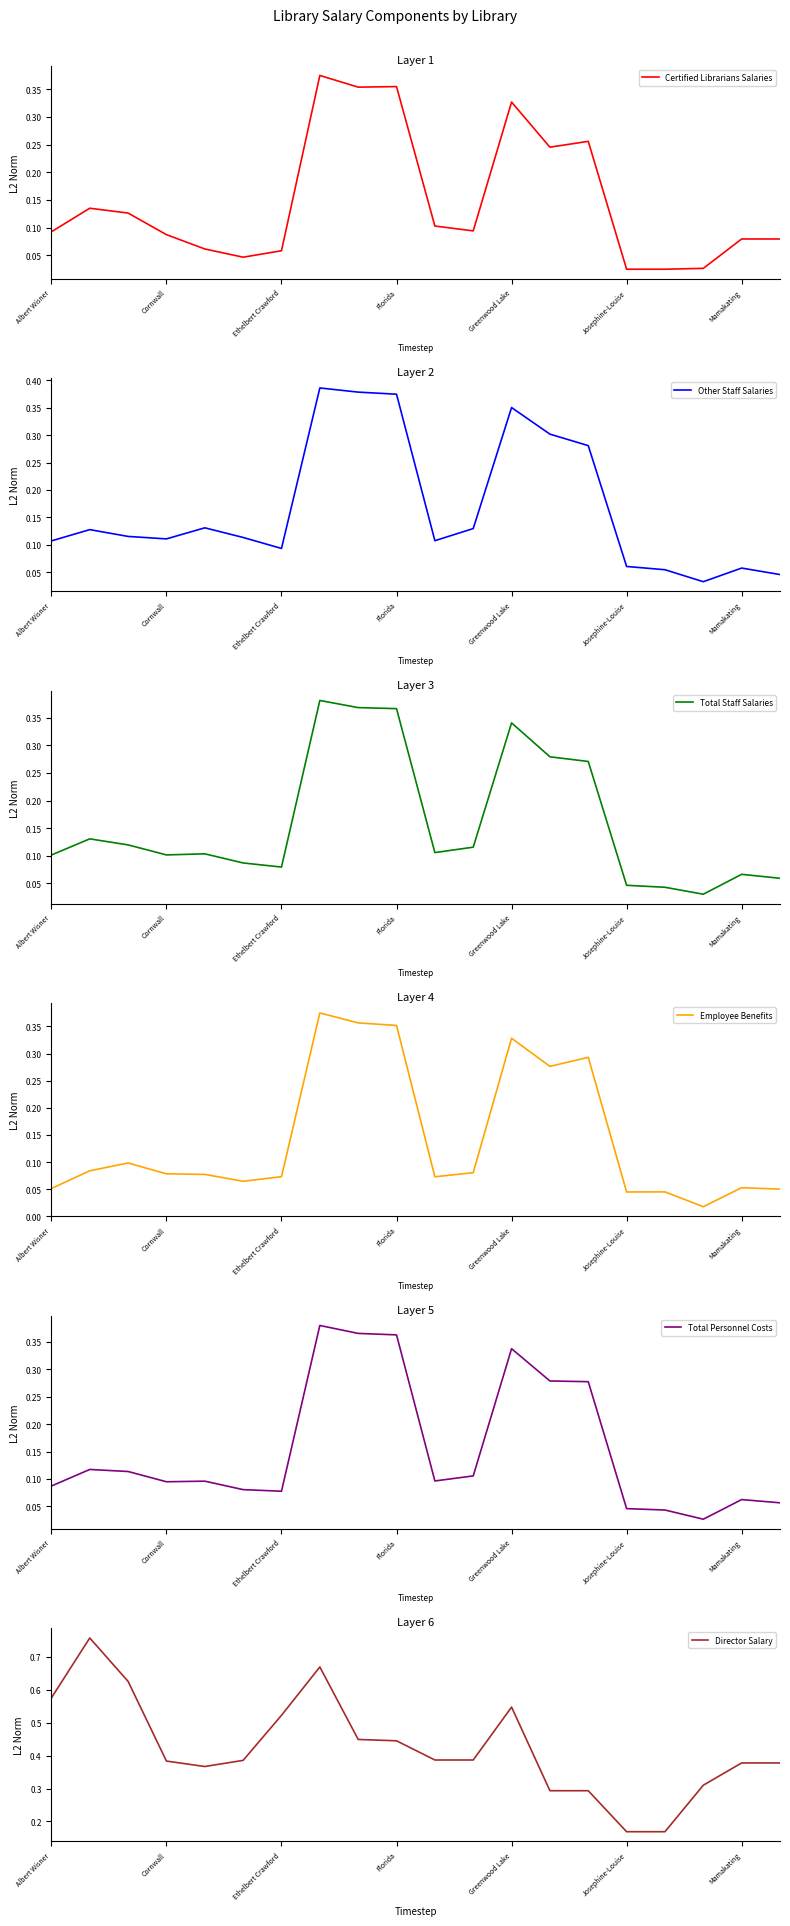

The Total Personnel Costs series shows 0.0 at Ethelbert Crawford. True or false?

False